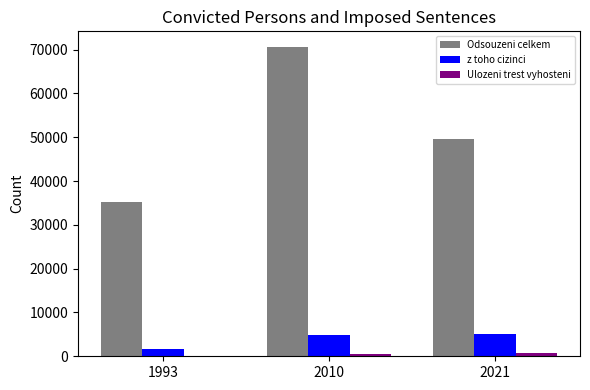

Which series has the largest total across all categories?

Odsouzeni celkem